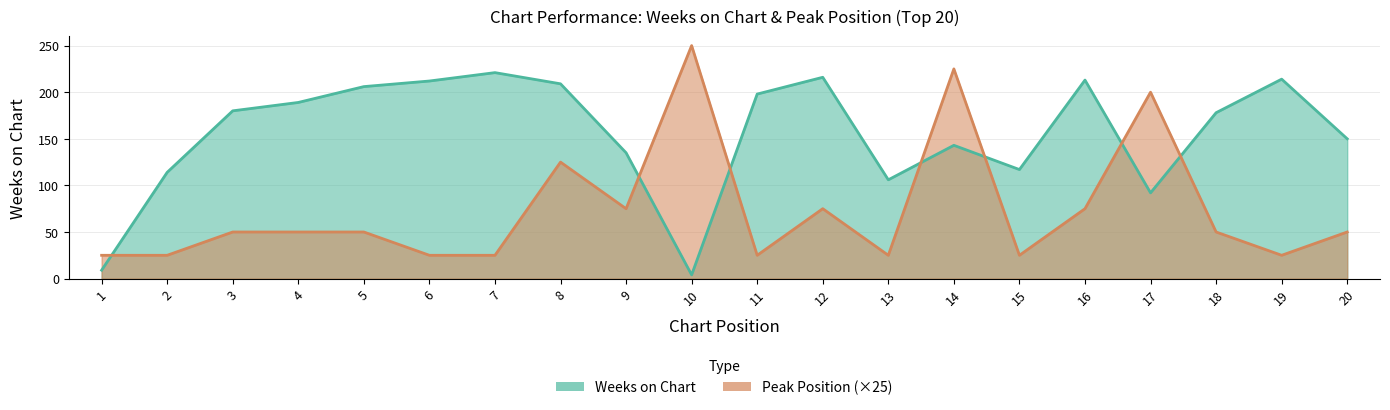

What is the value of the Peak Position point at the 20th from the left?

50